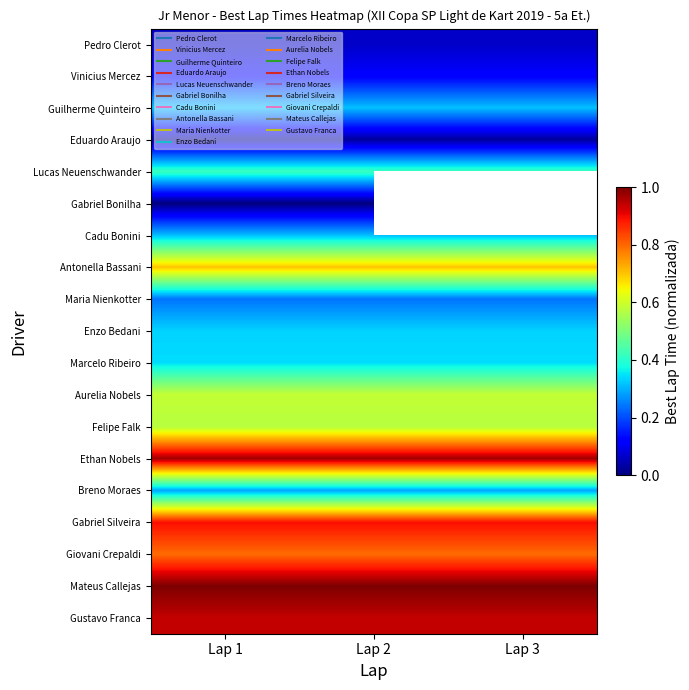

Which label corresponds to the largest value in the chart?

Lap 1